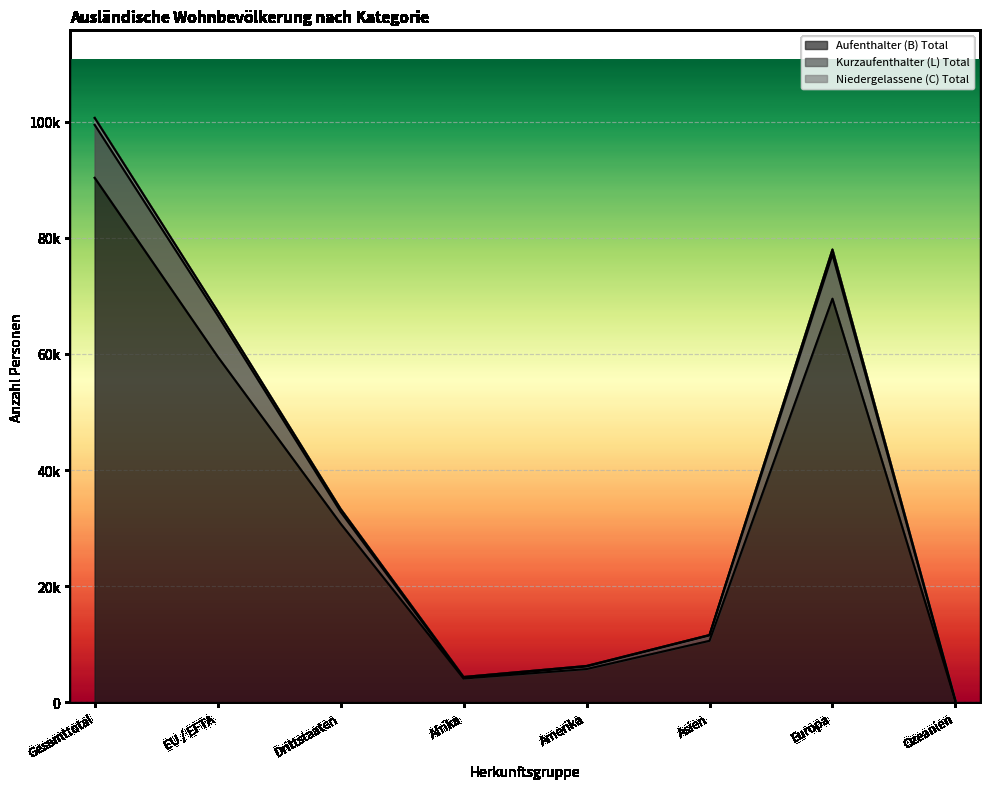

Where is the first local maximum for Aufenthalter (B) Total?

Europa